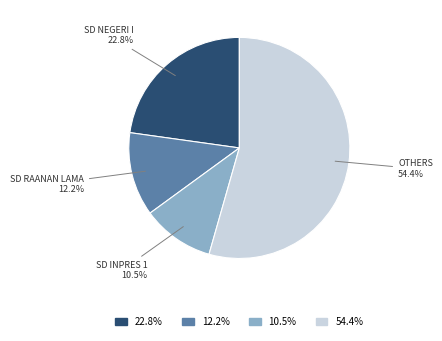

Is there a majority slice in this chart?

Yes